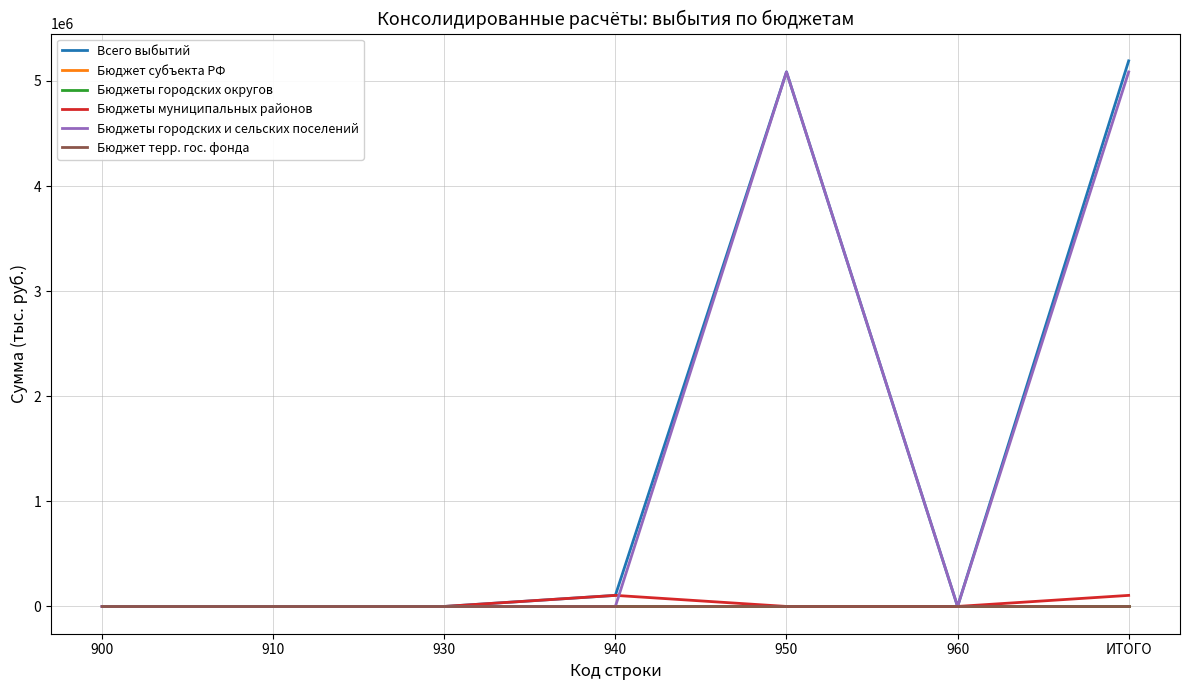

Reading left to right, list all the values displayed in this chart.

Всего выбытий: 900=0.0	910=0.0	930=0.0	940=105282.5	950=5085977.0	960=0.0	ИТОГО=5191259.5
Бюджет субъекта РФ: 900=0.0	910=0.0	930=0.0	940=0.0	950=0.0	960=0.0	ИТОГО=0.0
Бюджеты городских округов: 900=0.0	910=0.0	930=0.0	940=0.0	950=0.0	960=0.0	ИТОГО=0.0
Бюджеты муниципальных районов: 900=0.0	910=0.0	930=0.0	940=105282.5	950=0.0	960=0.0	ИТОГО=105282.5
Бюджеты городских и сельских поселений: 900=0.0	910=0.0	930=0.0	940=0.0	950=5085977.0	960=0.0	ИТОГО=5085977.0
Бюджет терр. гос. фонда: 900=0.0	910=0.0	930=0.0	940=0.0	950=0.0	960=0.0	ИТОГО=0.0